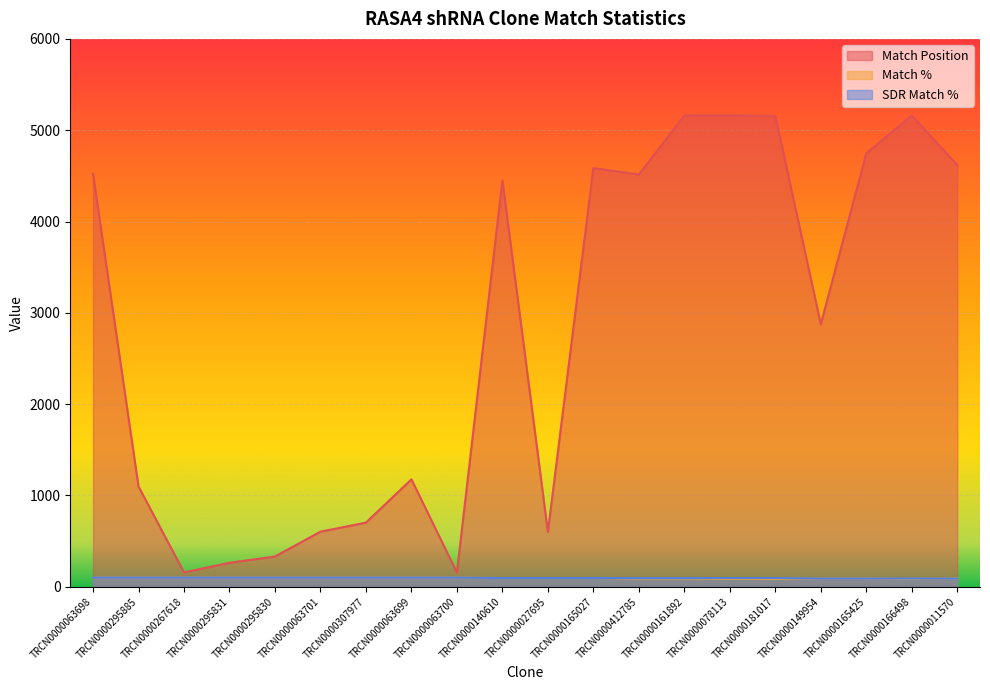

The value of Match Position at TRCN0000149954 is 4870. True or false?

False